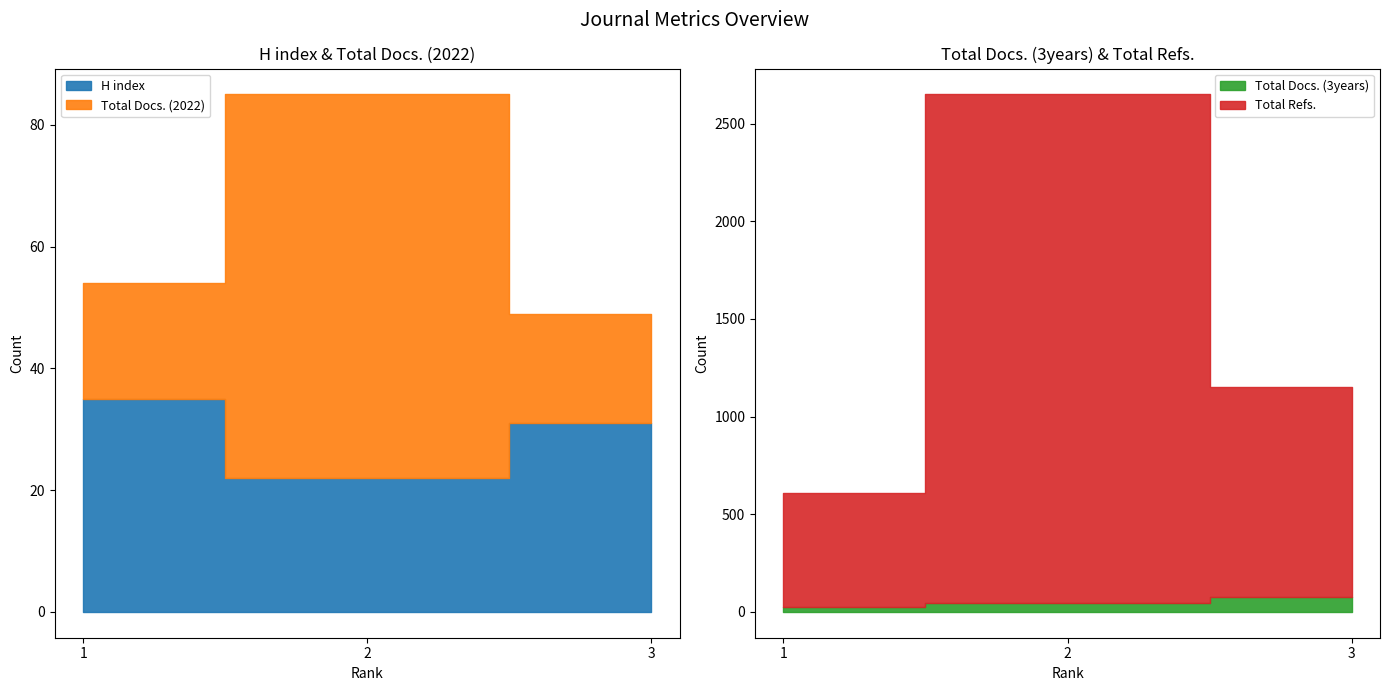

What is the difference between the maximum and minimum values in the Total Refs. series?

2017